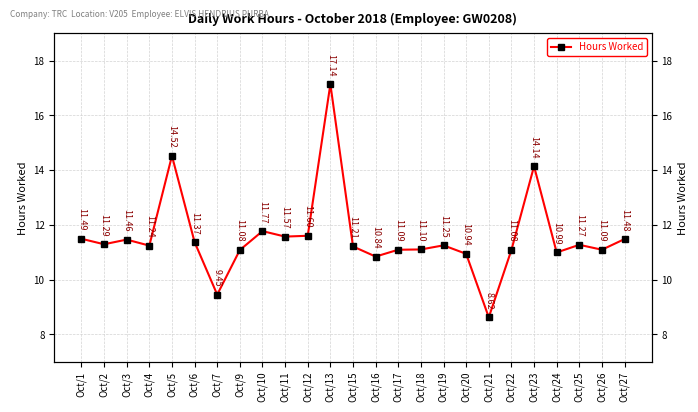

Does the chart display data point markers on the line(s)?

Yes